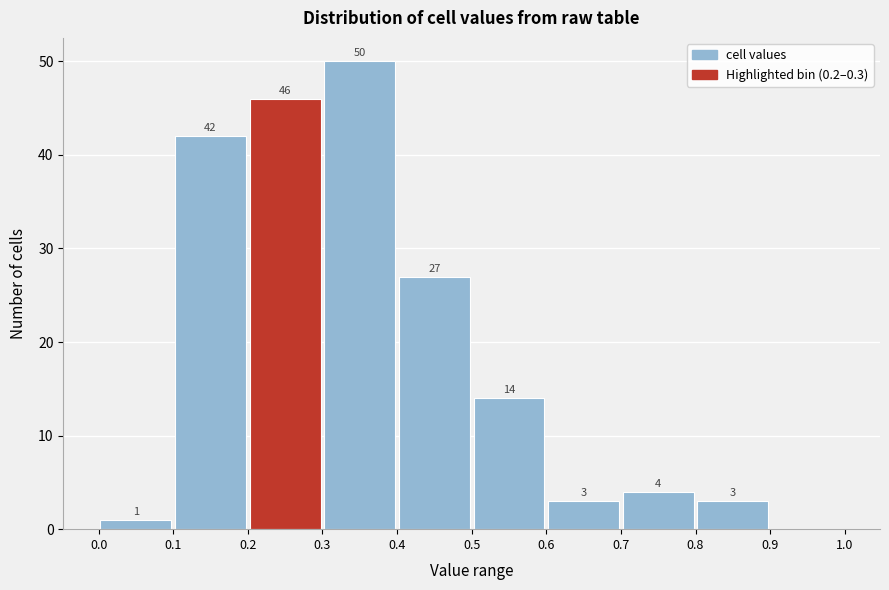

Which range on the x-axis has the tallest bar?

0.3 to 0.4